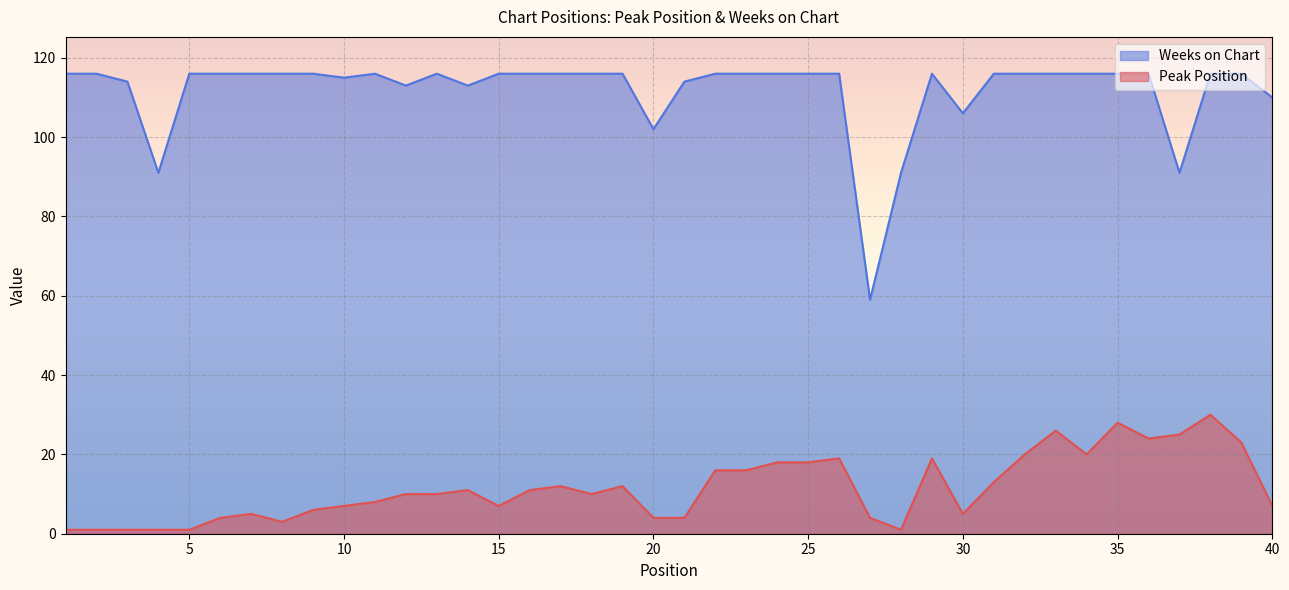

What is the average value of the Weeks on Chart series?

112